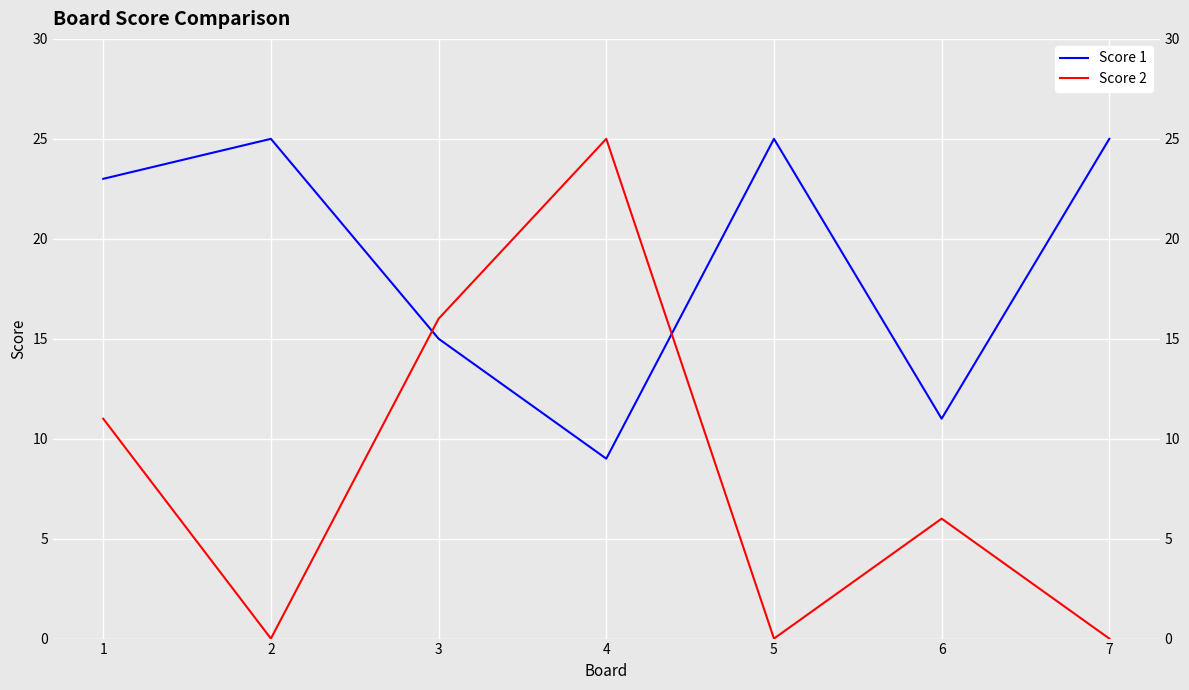

How many intersections are there between Score 1 and Score 2?

2